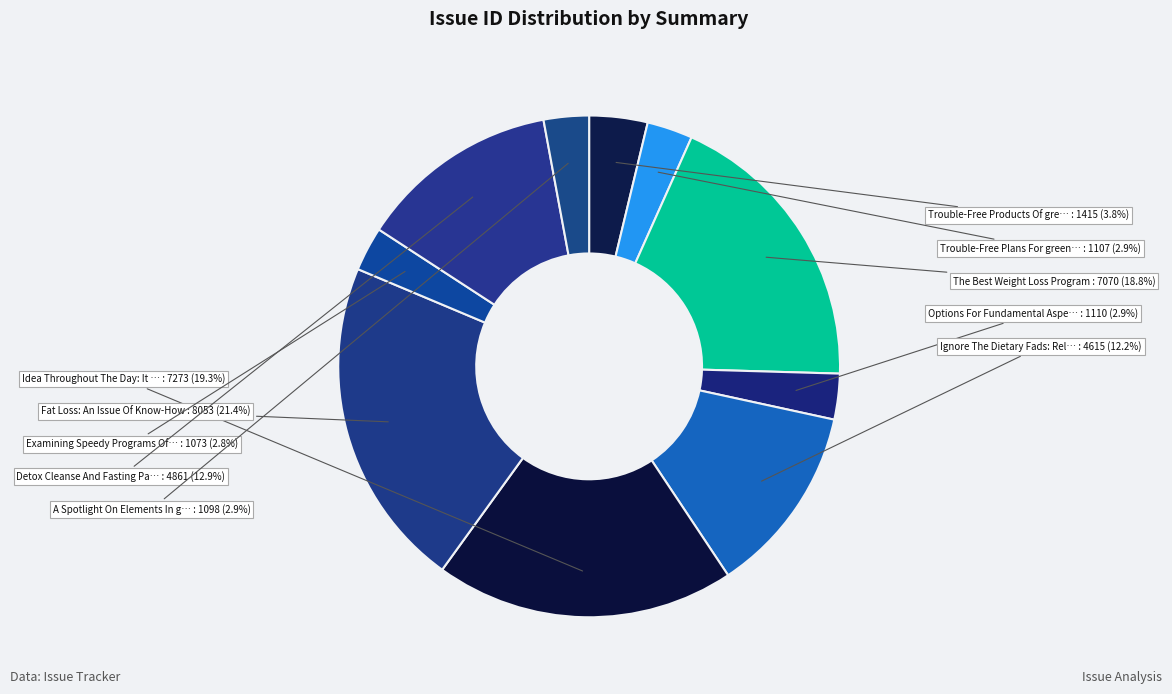

Which slice is the largest?

Fat Loss: An Issue Of Know-How